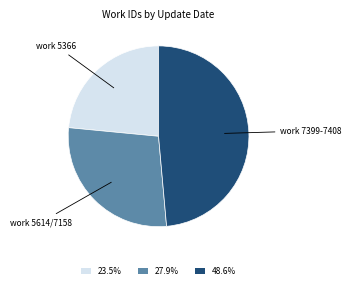

Does 23.5% represent more than half of the total?

No